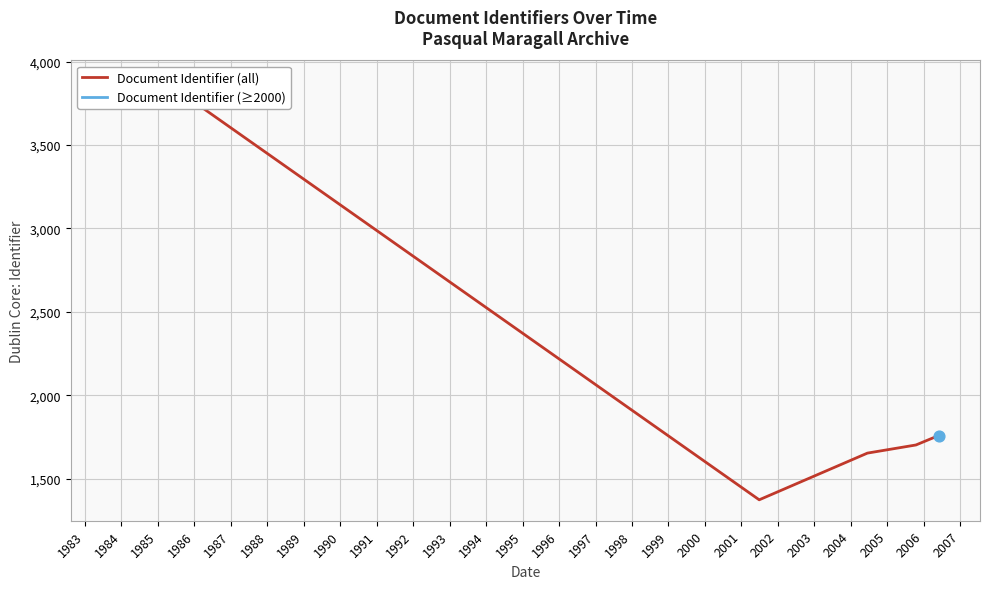

At which category is the sum across all series the highest?

1985